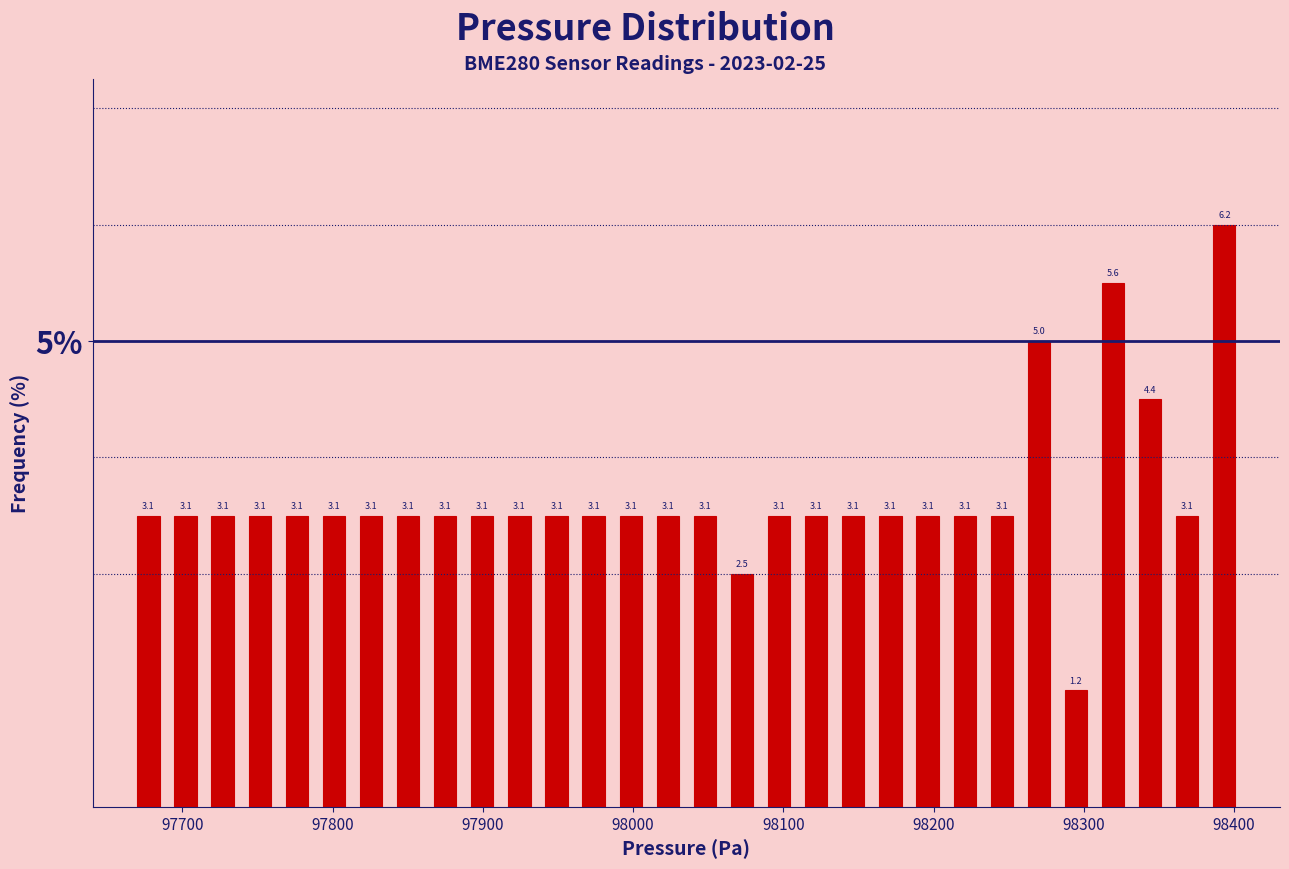

Read against the x-axis, roughly where is the centre of the tallest bar?

98390